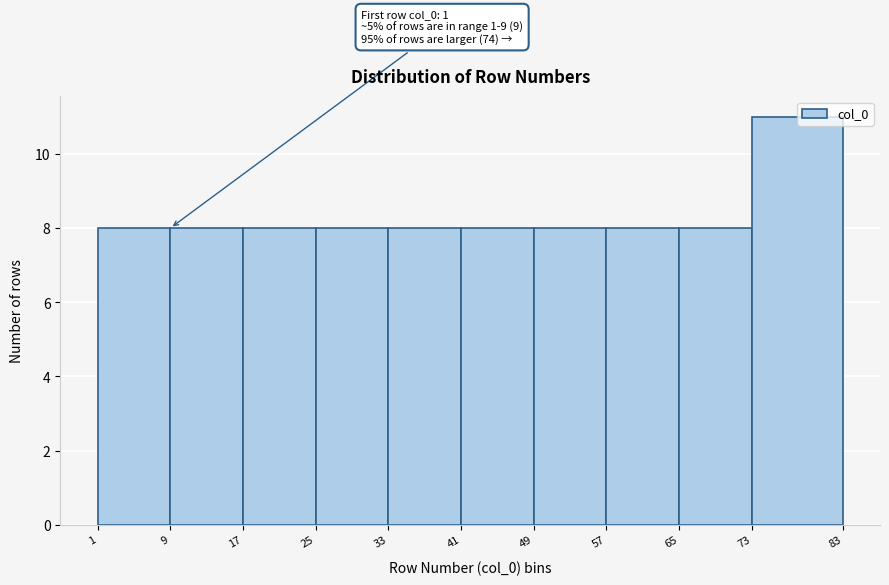

Which range on the x-axis has the tallest bar?

73 to 83